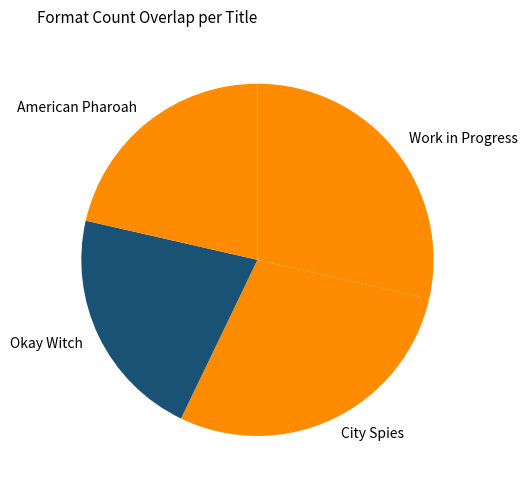

Does American Pharoah represent more than half of the total?

No